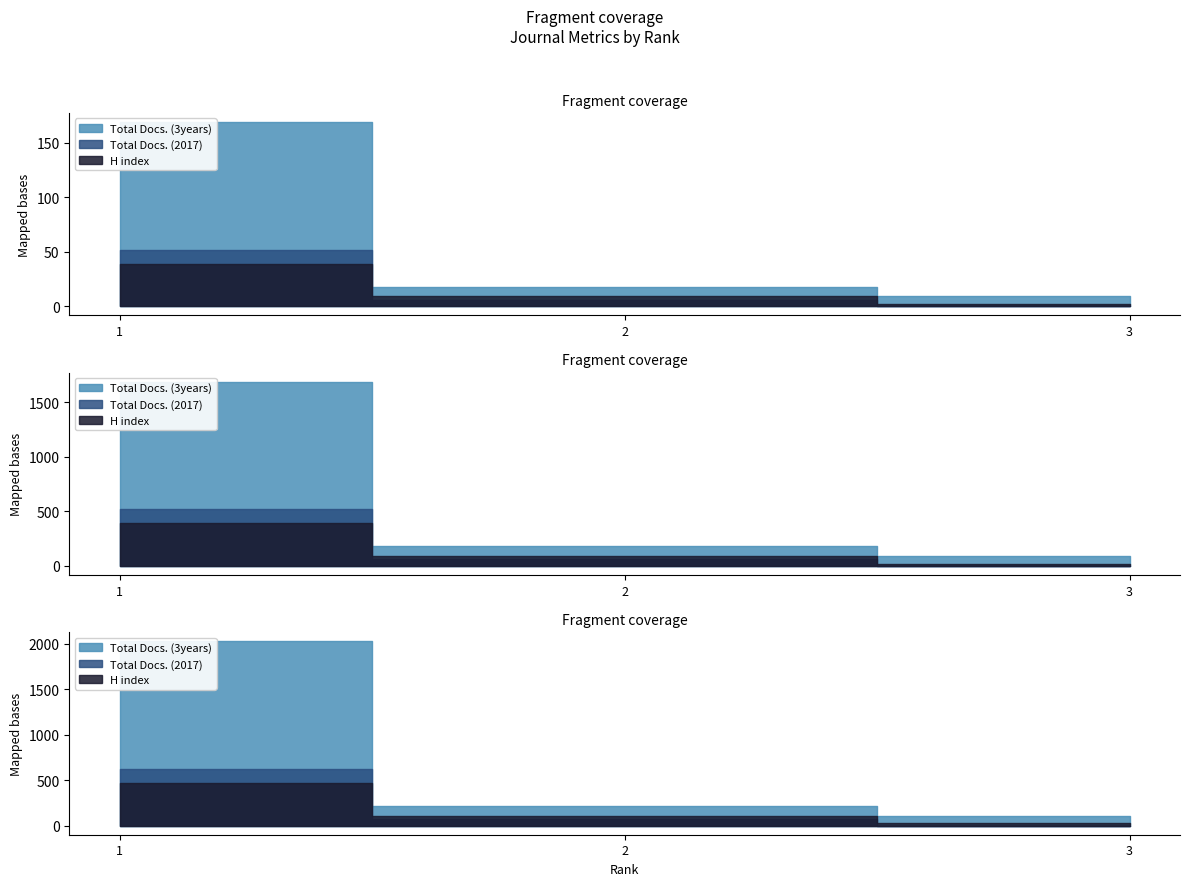

Between 2 and 3, which series saw the biggest shift?

Total Docs. (3years)